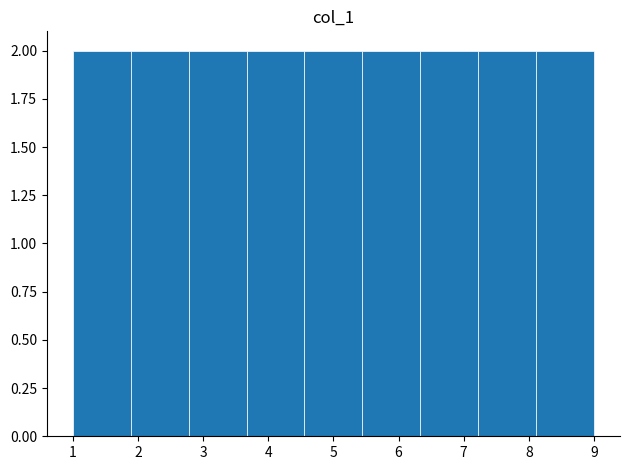

Reading left to right, transcribe this chart: for each bar, give the range it covers on the x-axis and its height. Neither the bar edges nor the heights are printed on the chart, so give them approximately, as read against the axes.

1.0 to 1.9: 2
1.9 to 2.8: 2
2.8 to 3.7: 2
3.7 to 4.6: 2
4.6 to 5.4: 2
5.4 to 6.3: 2
6.3 to 7.2: 2
7.2 to 8.1: 2
8.1 to 9.0: 2